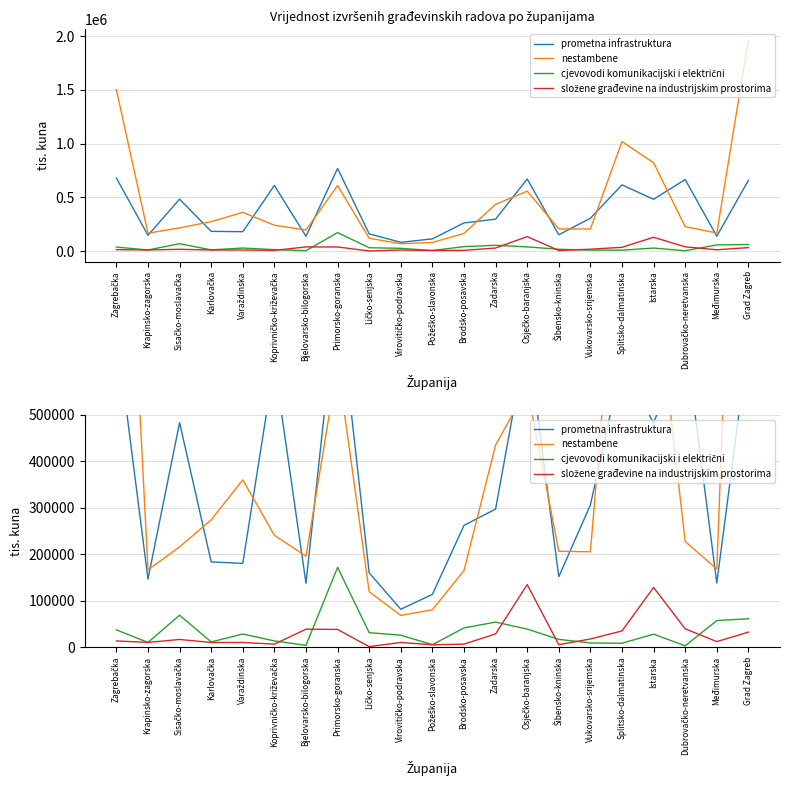

How many lines are shown in the chart?

4